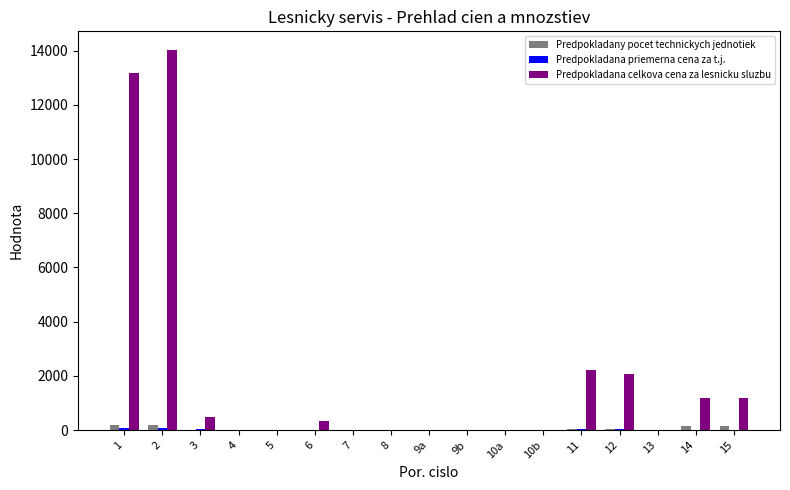

Which series has the largest total across all categories?

Predpokladana celkova cena za lesnicku sluzbu